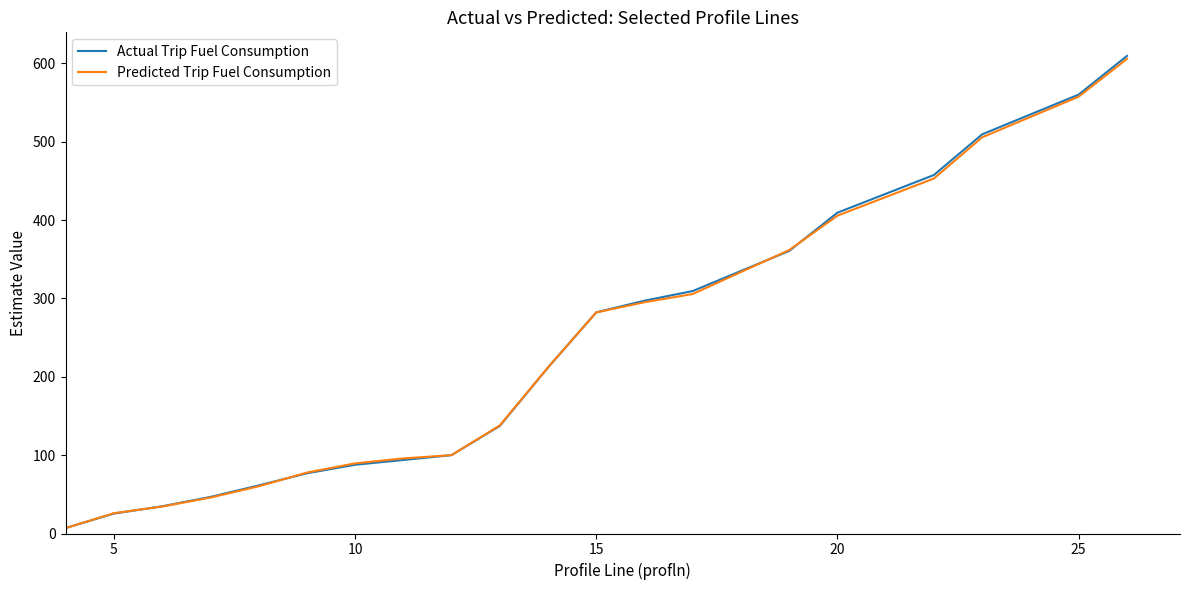

What is the greatest value displayed?

609.4